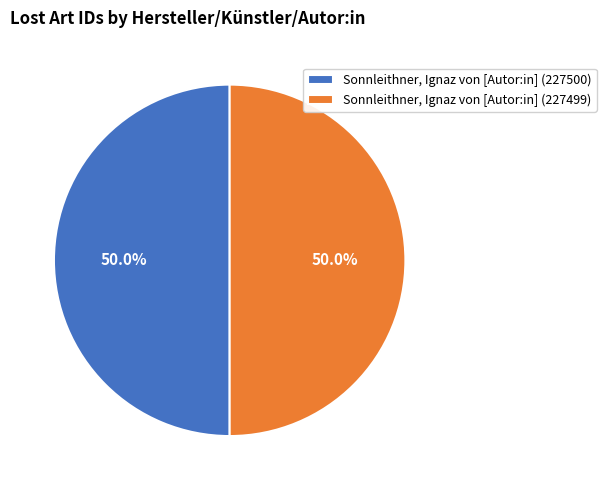

What percentage is the Sonnleithner, Ignaz von [Autor:in] (227500) slice, to the nearest percent?

50%